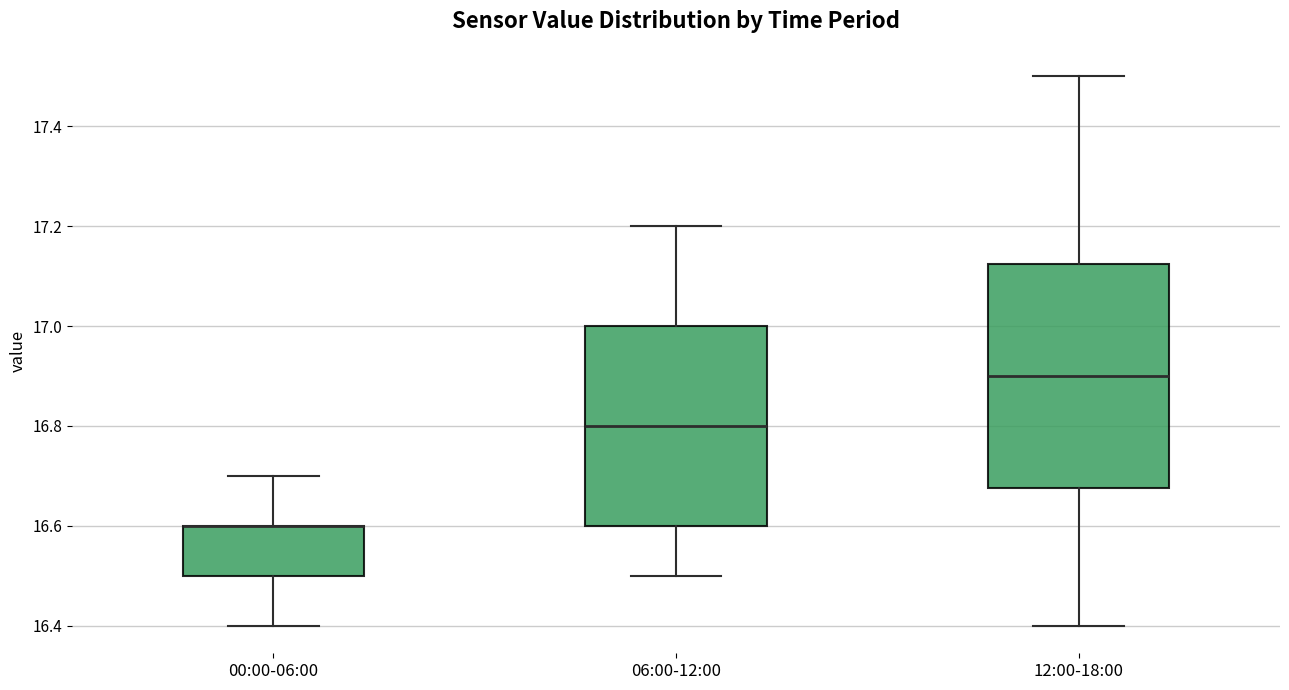

Reading left to right, transcribe this box plot: for each box, give where its median line is, the range the box spans, and where its two whiskers end, as read against the y-axis. The values are not printed on the chart, so give them approximately, as read against the axis.

00:00-06:00: median 16.60 (drawn on the box's upper edge), box 16.50 to 16.60, whiskers 16.40 to 16.70
06:00-12:00: median 16.80, box 16.60 to 17.00, whiskers 16.50 to 17.20
12:00-18:00: median 16.90, box 16.68 to 17.12, whiskers 16.40 to 17.50